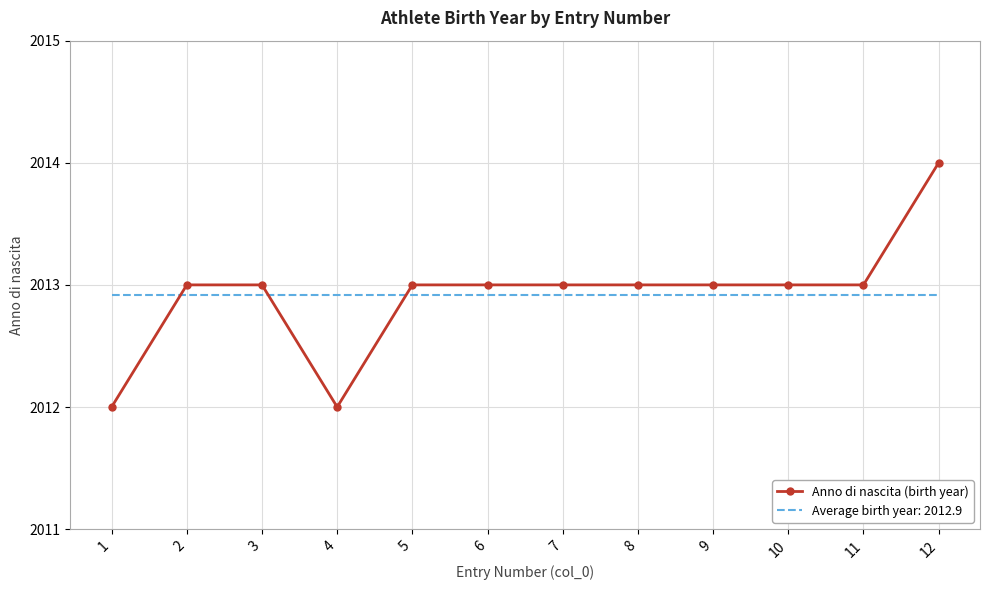

Which series changed the most between 8 and 12?

Anno di nascita (birth year)